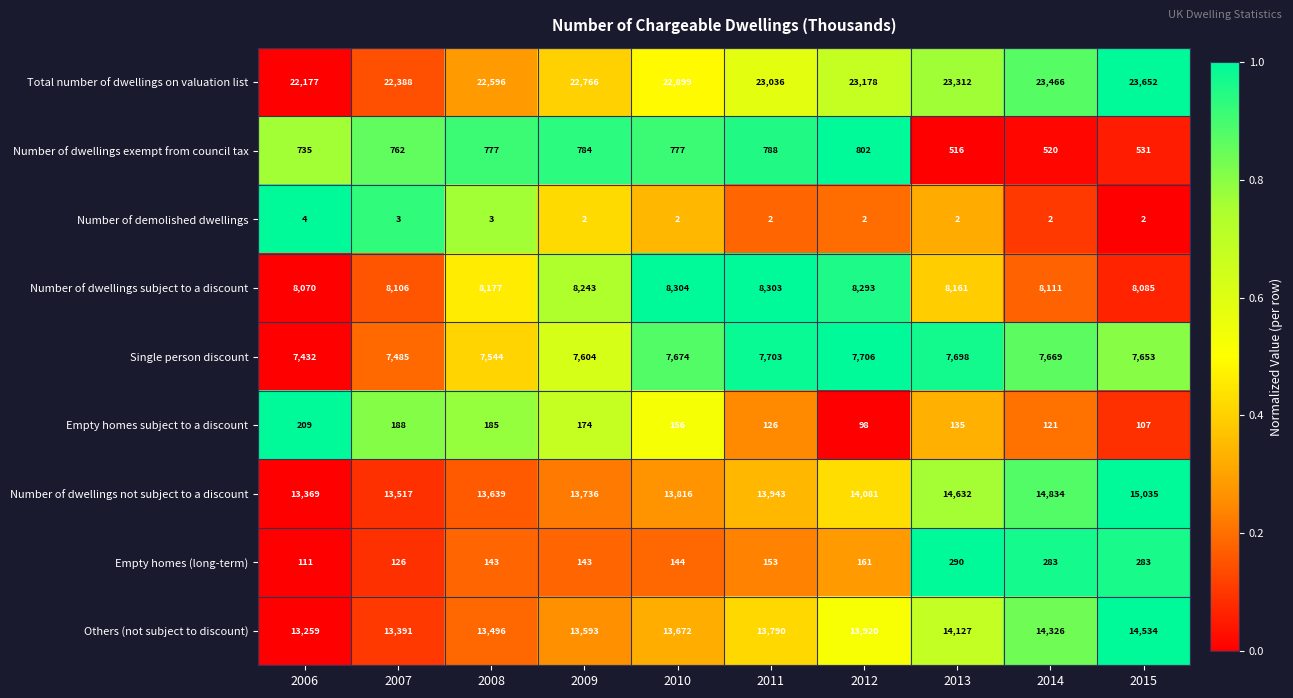

At 2015, list the series in order from largest to smallest.

Total number of dwellings on valuation list, Number of dwellings not subject to a discount, Others (not subject to discount), Number of dwellings subject to a discount, Single person discount, Number of dwellings exempt from council tax, Empty homes (long-term), Empty homes subject to a discount, Number of demolished dwellings